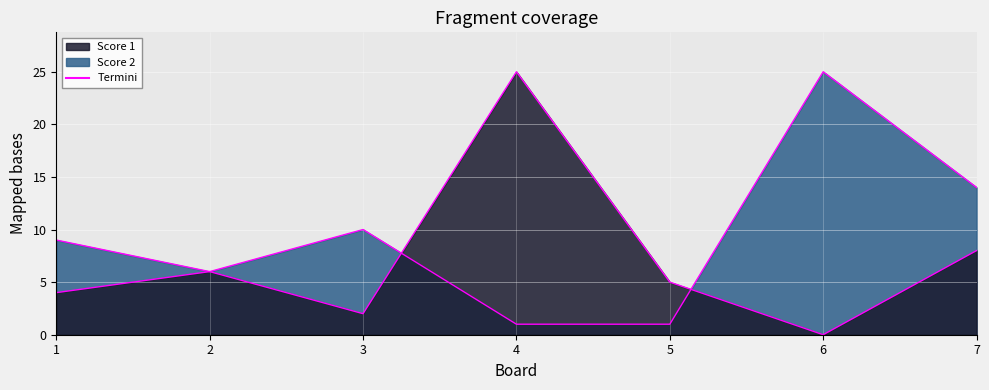

What is the greatest value displayed?

25